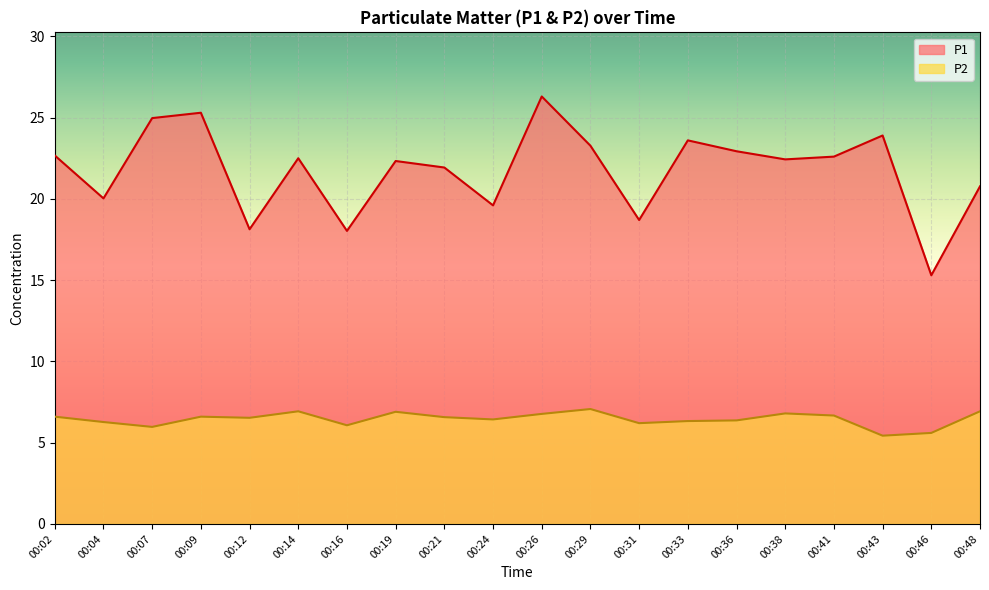

Where is the first local minimum for P2?

00:07